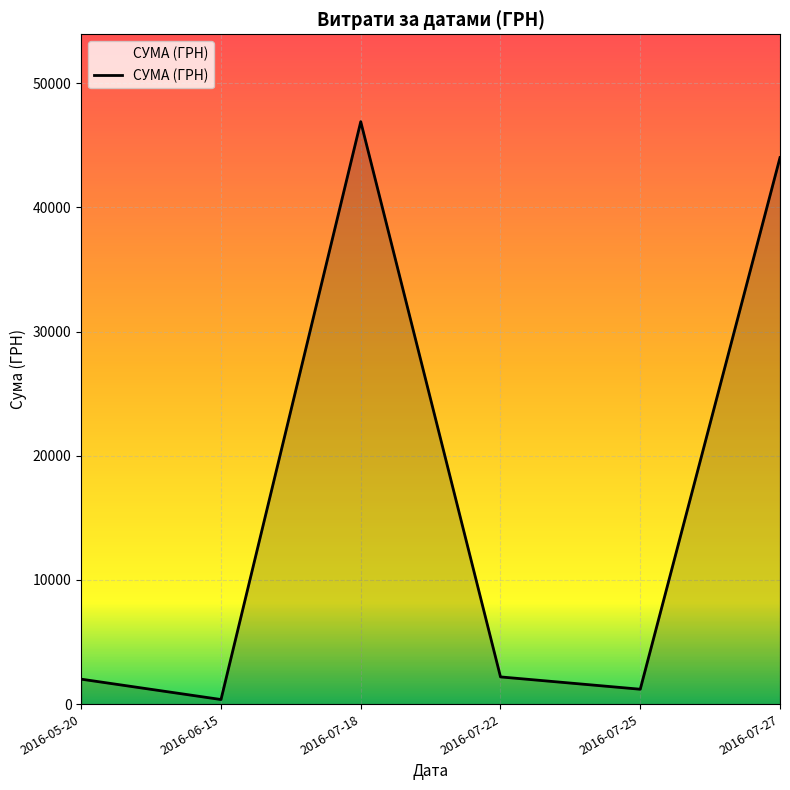

What is the greatest value displayed?

46904.0